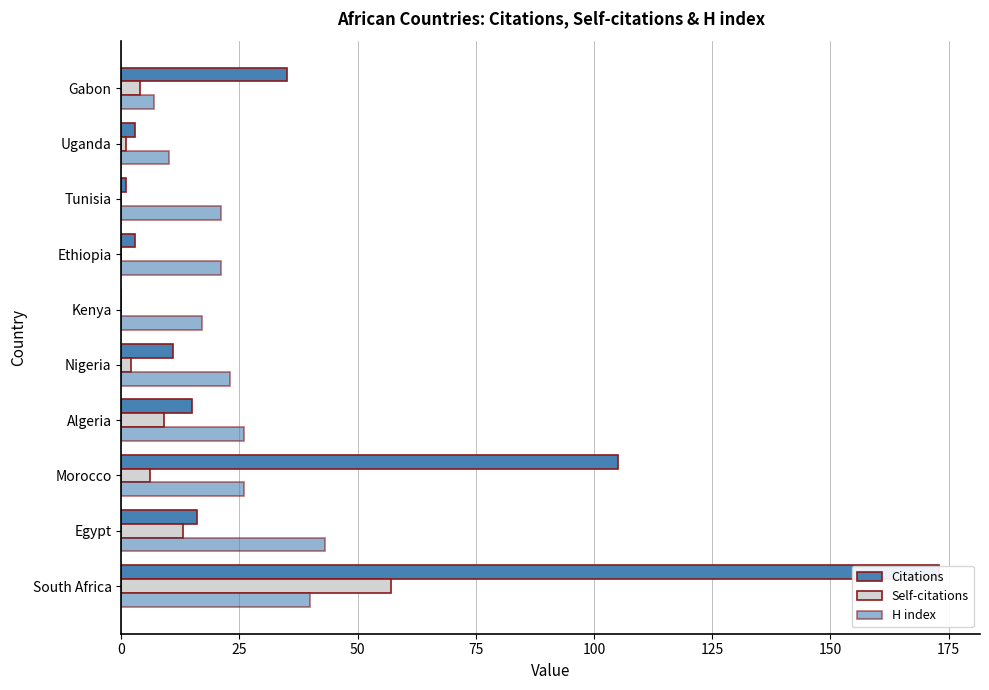

How many bars are there in total?

30